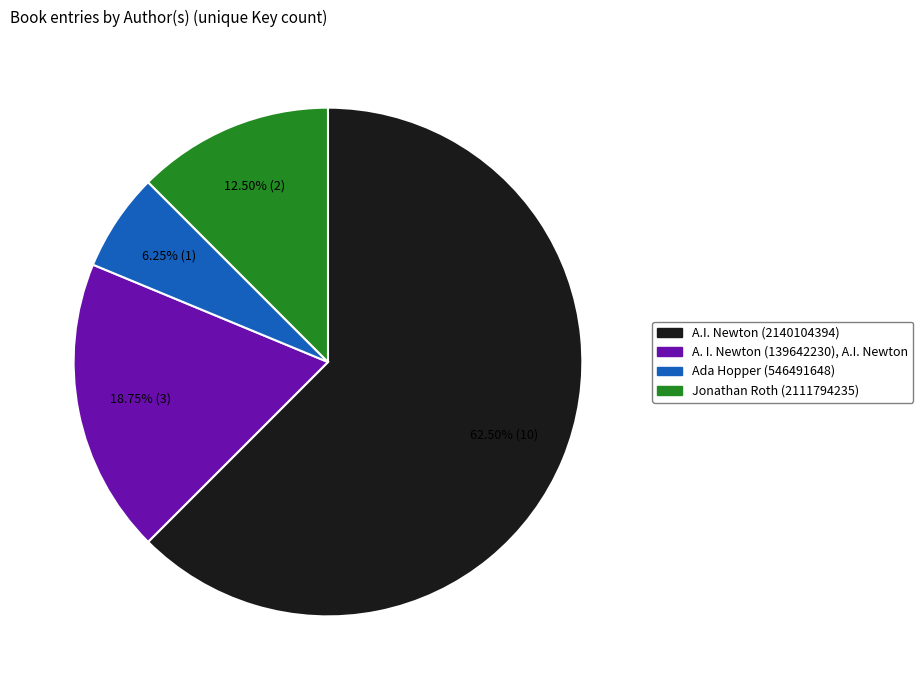

What is the ratio of the value at Jonathan Roth (2111794235) to the value at Ada Hopper (546491648)?

2.0